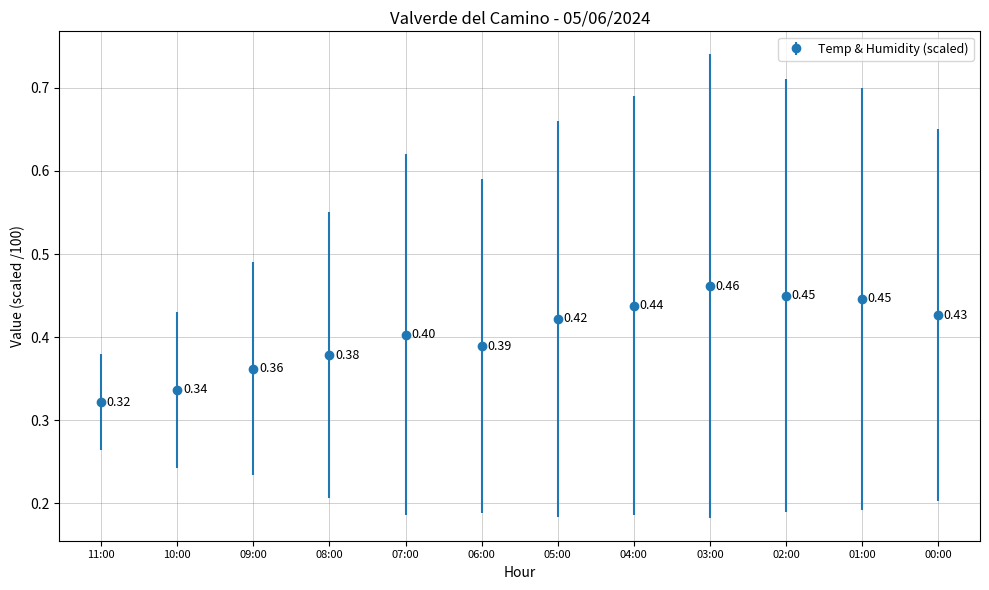

What is the change in value from 10:00 to 04:00?

+0.1